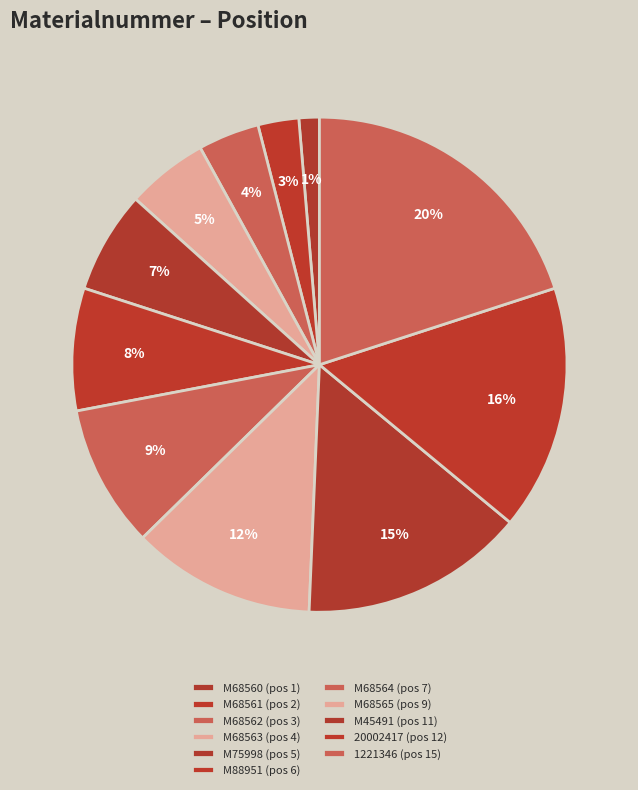

How many segments does this pie chart have?

11